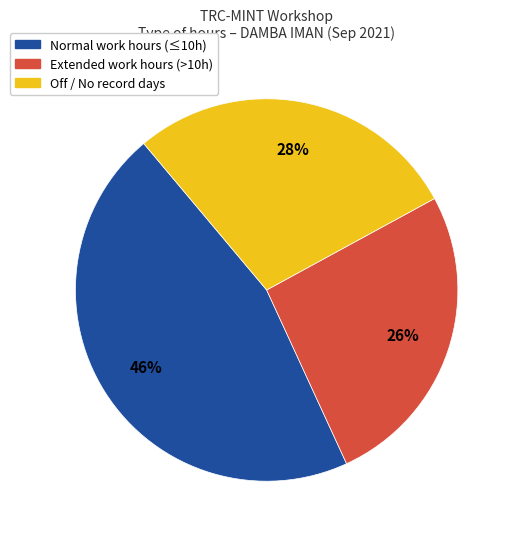

To the nearest percent, what is the difference between the largest and smallest slice percentages?

20%